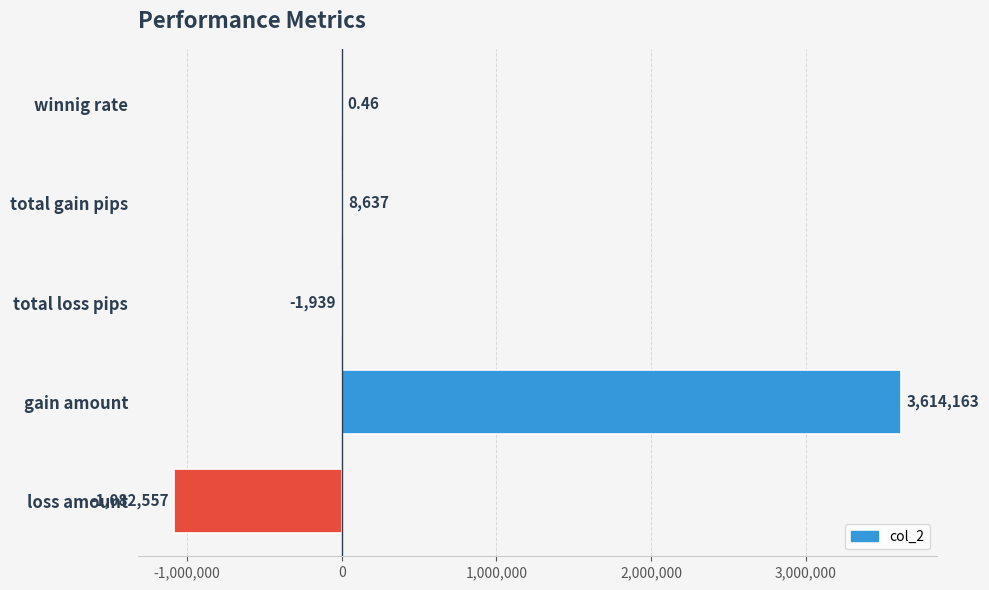

At which label is the value closest to 1265802?

total gain pips